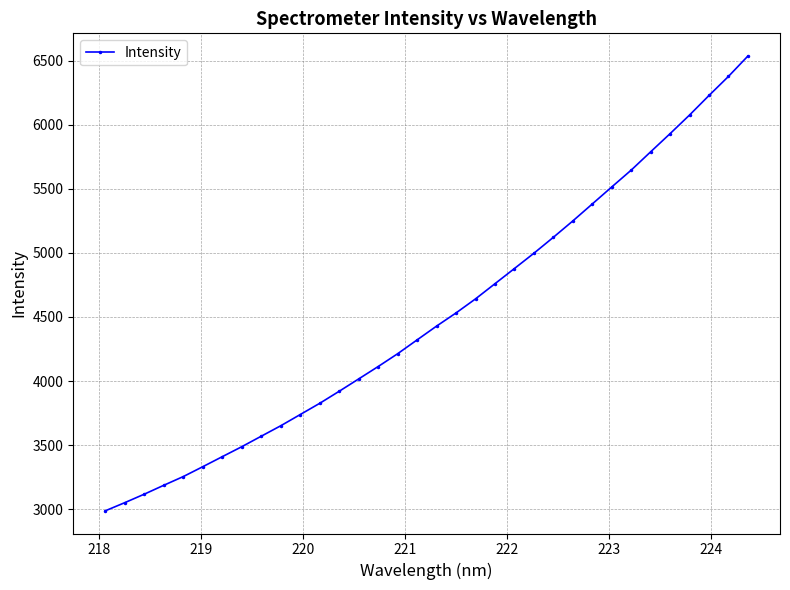

What is the value of the 32nd point from the left?

6228.0